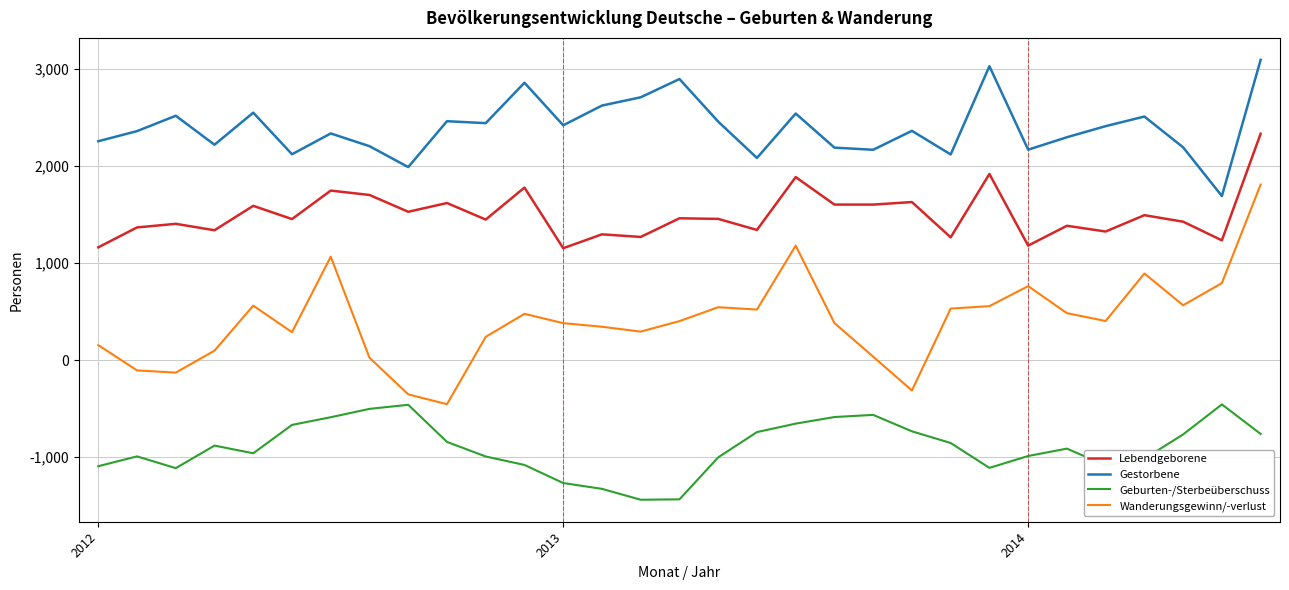

Which series has the largest total across all categories?

Gestorbene